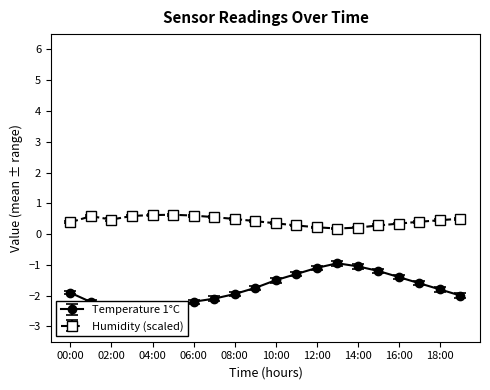

What is the smallest value displayed?

-2.4